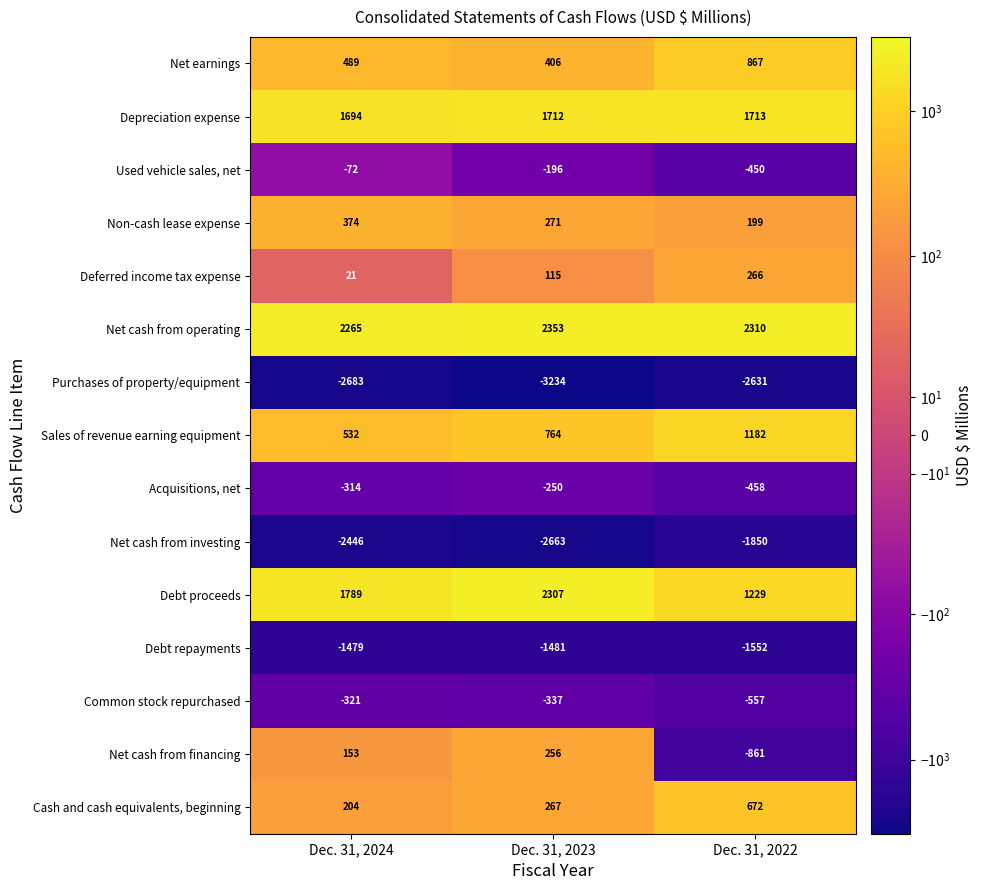

The value of Net cash from operating at Dec. 31, 2024 is 2265. True or false?

True